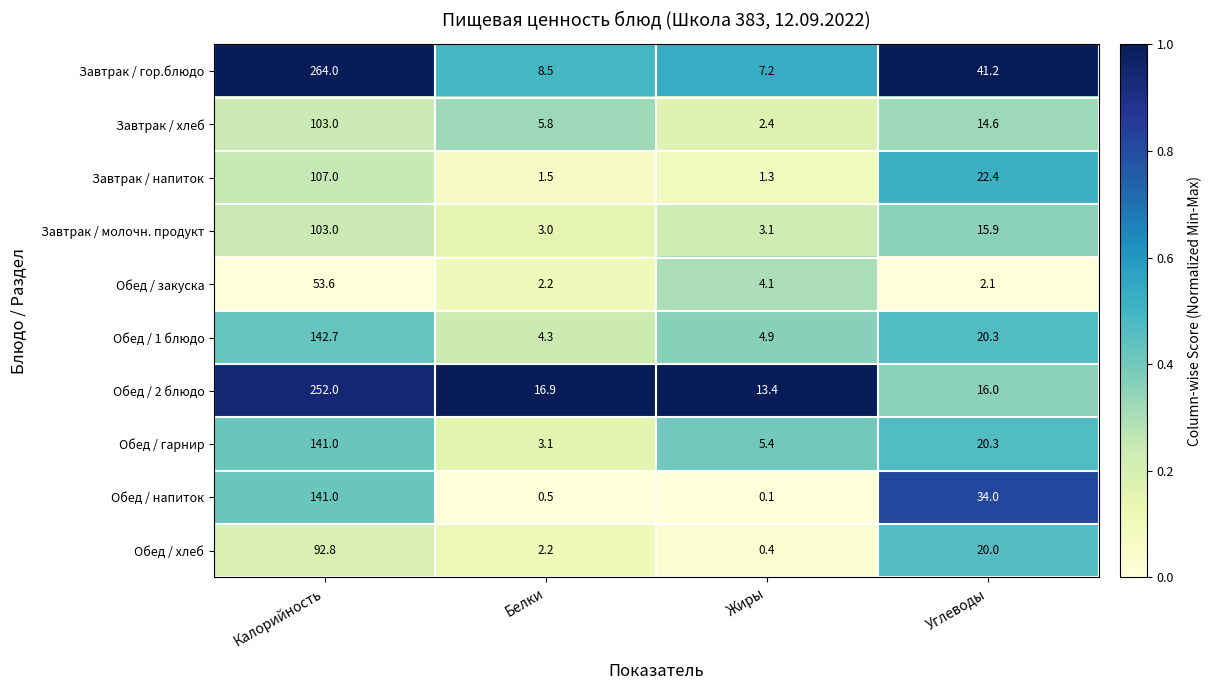

What is the difference between the Обед / 2 блюдо values at Углеводы and Белки?

0.9